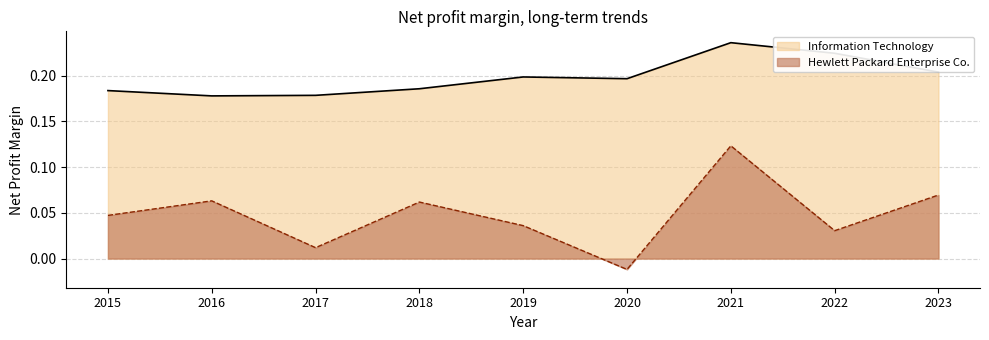

At how many categories does at least one series exceed 0?

9